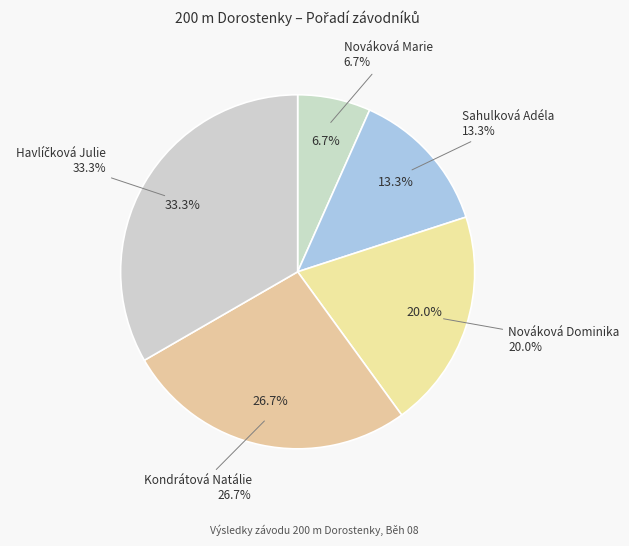

Does Sahulková Adéla account for over 50% of the chart?

No